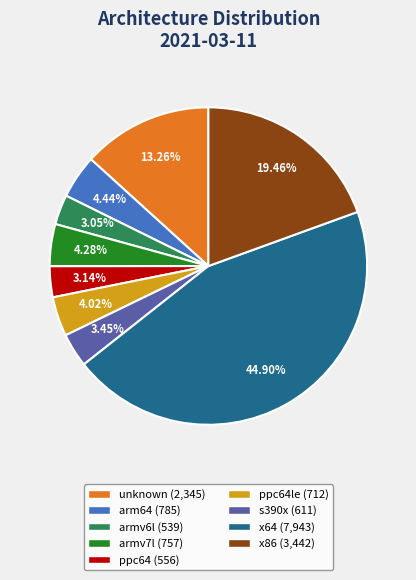

Is there any slice that represents more than half of the pie?

No